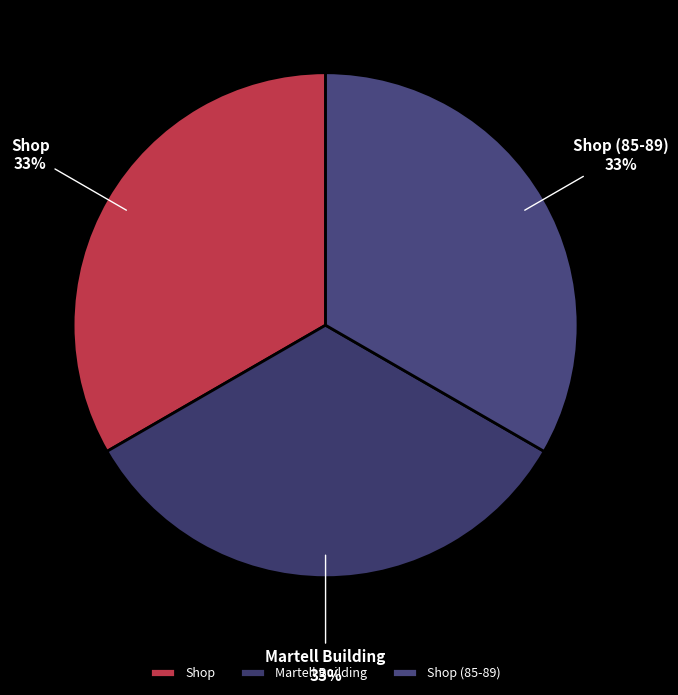

True or false: Martell Building accounts for 33% of the total.

True